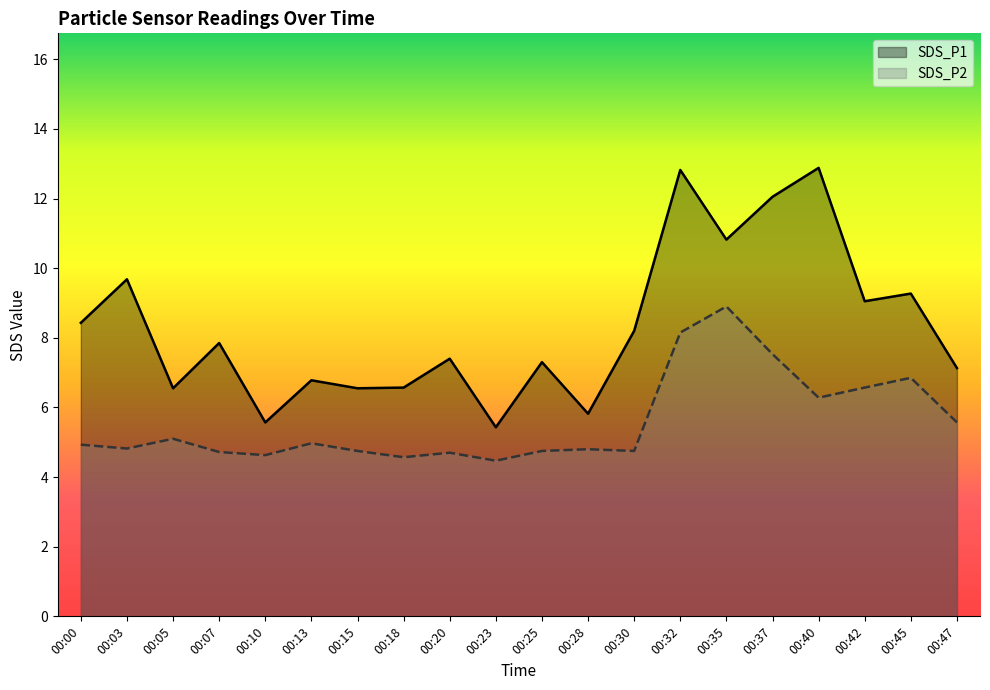

At which label does SDS_P1 reach its minimum?

00:23